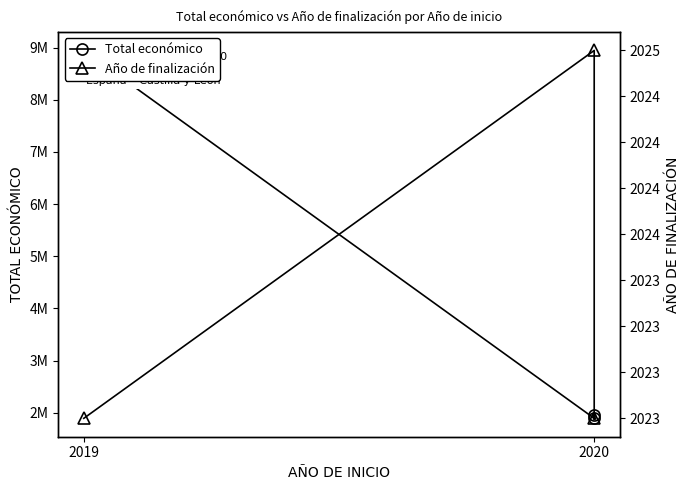

Reading left to right, extract all data points from this chart.

Total económico: 8945200	1893955	1956015
Año de finalización: 2023	2025	2023